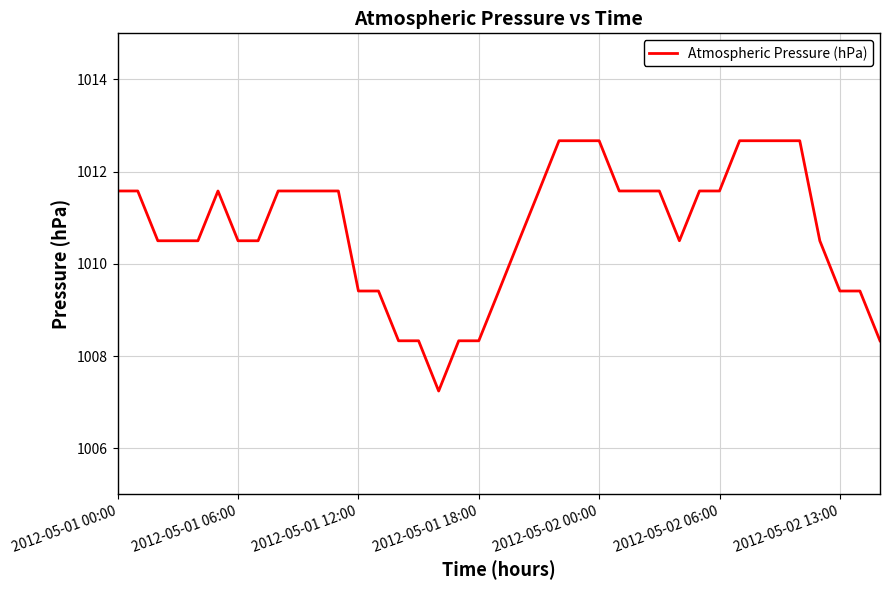

Reading right to left, list all the values displayed in this chart.

1008.3	1009.4	1009.4	1010.5	1012.7	1012.7	1012.7	1012.7	1011.6	1011.6	1010.5	1011.6	1011.6	1011.6	1012.7	1012.7	1012.7	1011.6	1010.5	1009.4	1008.3	1008.3	1007.2	1008.3	1008.3	1009.4	1009.4	1011.6	1011.6	1011.6	1011.6	1010.5	1010.5	1011.6	1010.5	1010.5	1010.5	1011.6	1011.6